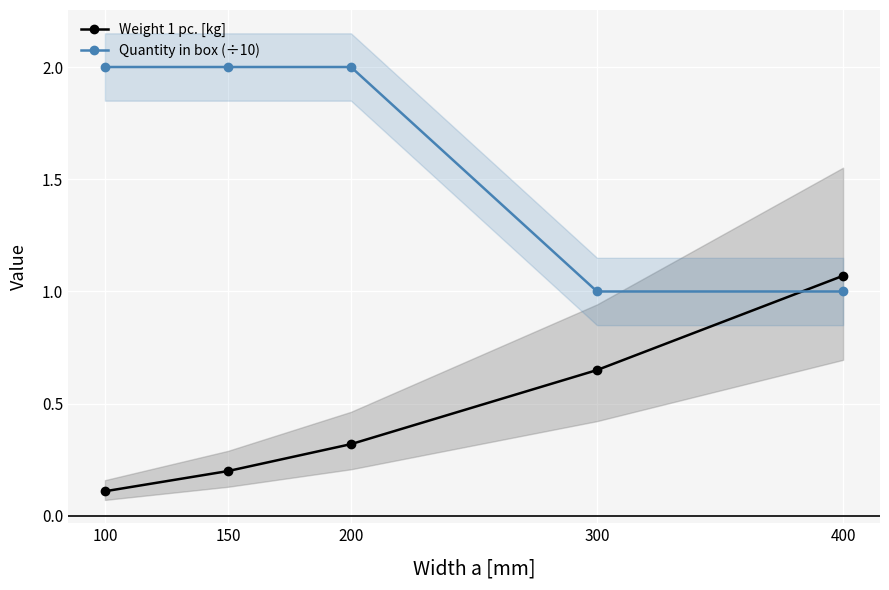

Between which two adjacent categories do Weight 1 pc. [kg] and Quantity in box (÷10) first intersect?

300 and 400